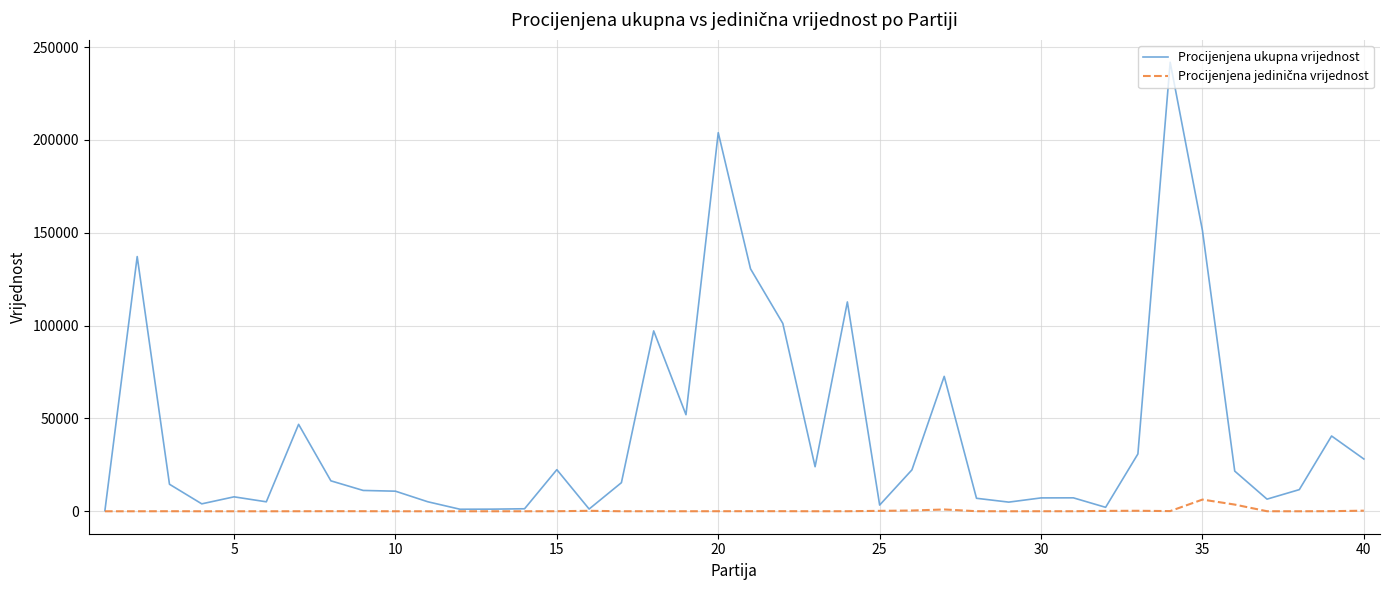

Which series has the largest total across all categories?

Procijenjena ukupna vrijednost